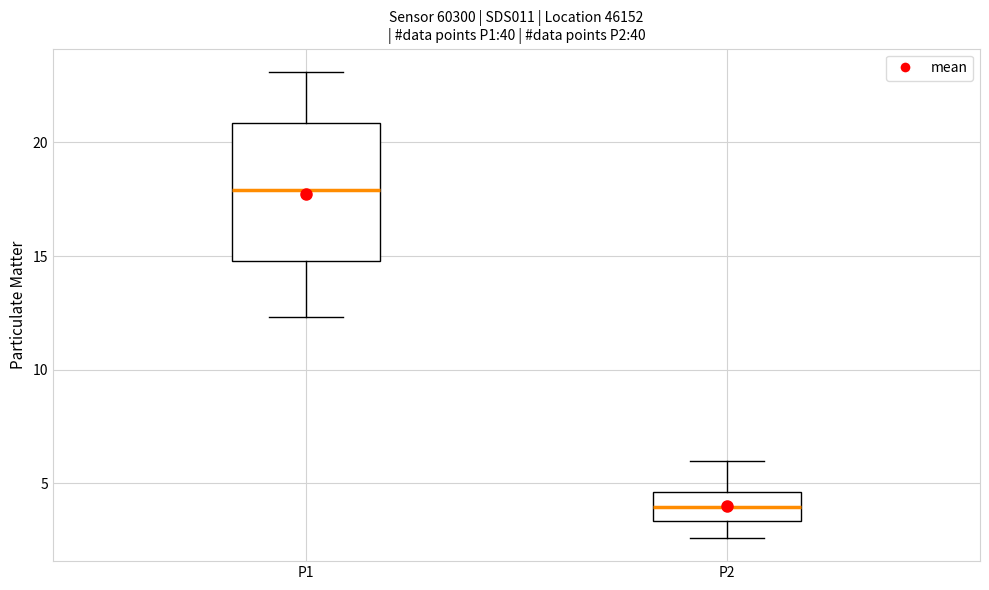

Reading left to right, read every box against the y-axis: the position of its median line, the range the box covers, and the ends of its whiskers. The values are not printed on the chart, so give them approximately, as read against the axis.

P1: median 18.0, box 15.0 to 21.0, whiskers 12.5 to 23.0
P2: median 4.0, box 3.5 to 4.5, whiskers 2.5 to 6.0